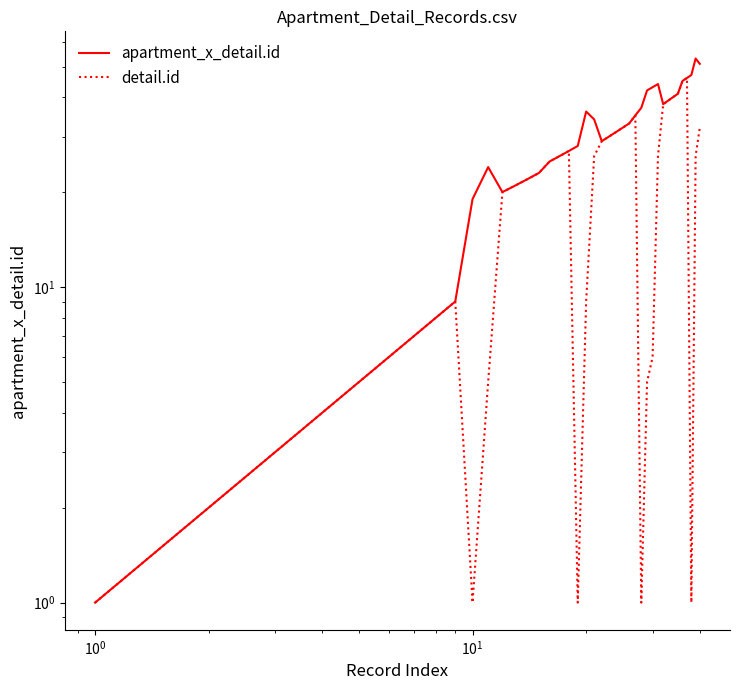

What are all the series names shown in the legend?

apartment_x_detail.id, detail.id